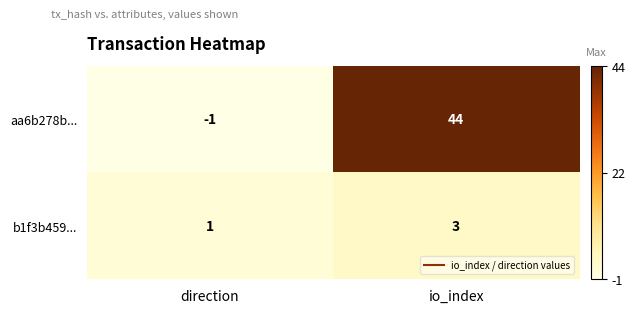

Which series changed the most between direction and io_index?

aa6b278b...